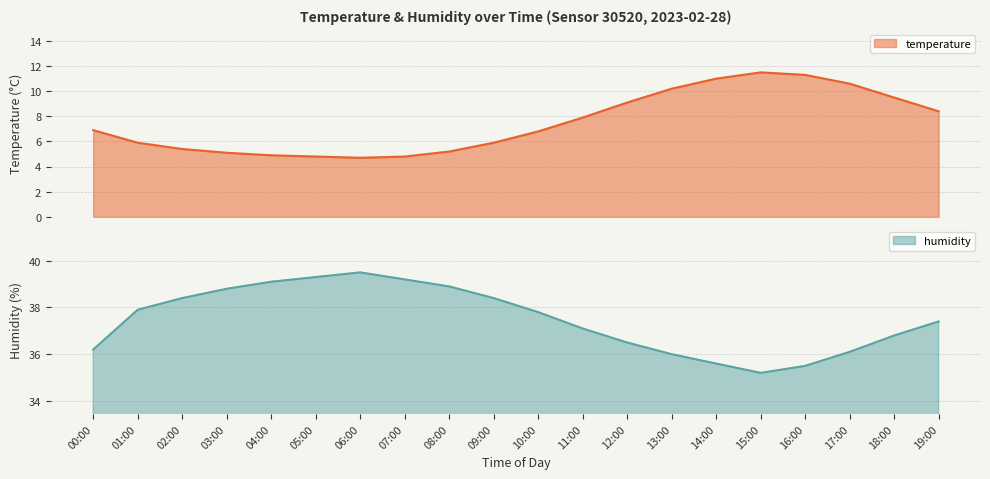

What is the lowest value of the temperature series?

4.7